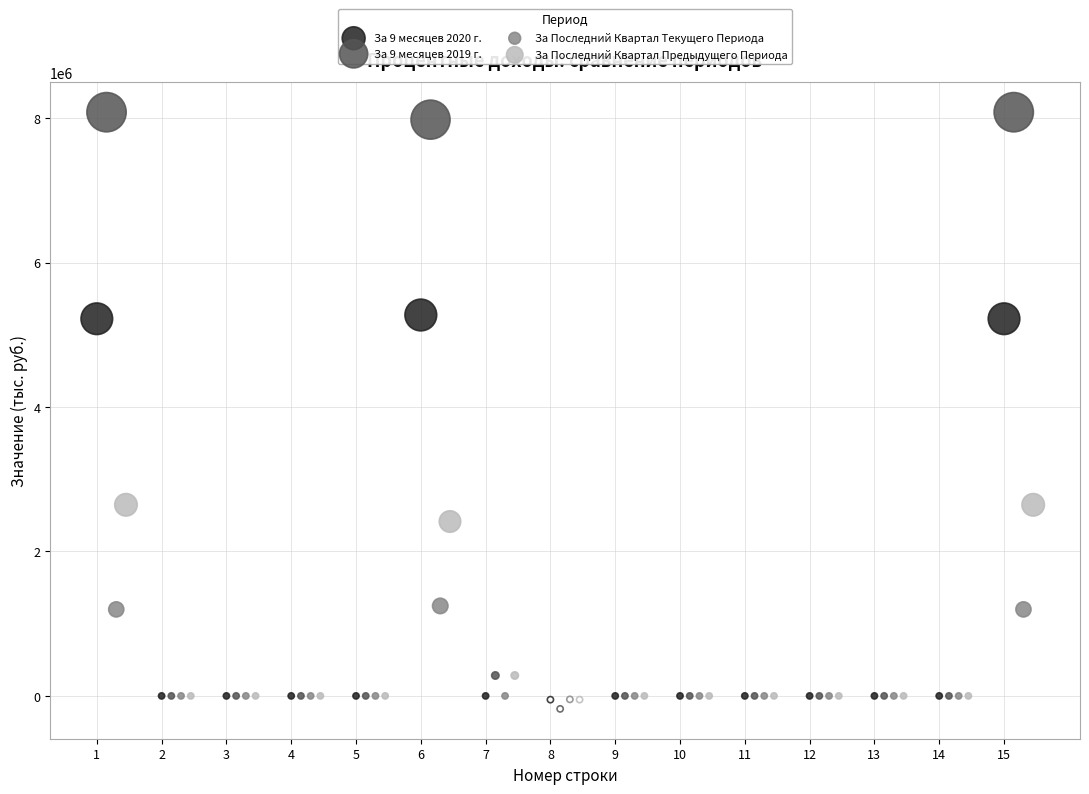

What are all the series names shown in the legend?

За 9 месяцев 2020 г., За 9 месяцев 2019 г., За Последний Квартал Текущего Периода, За Последний Квартал Предыдущего Периода